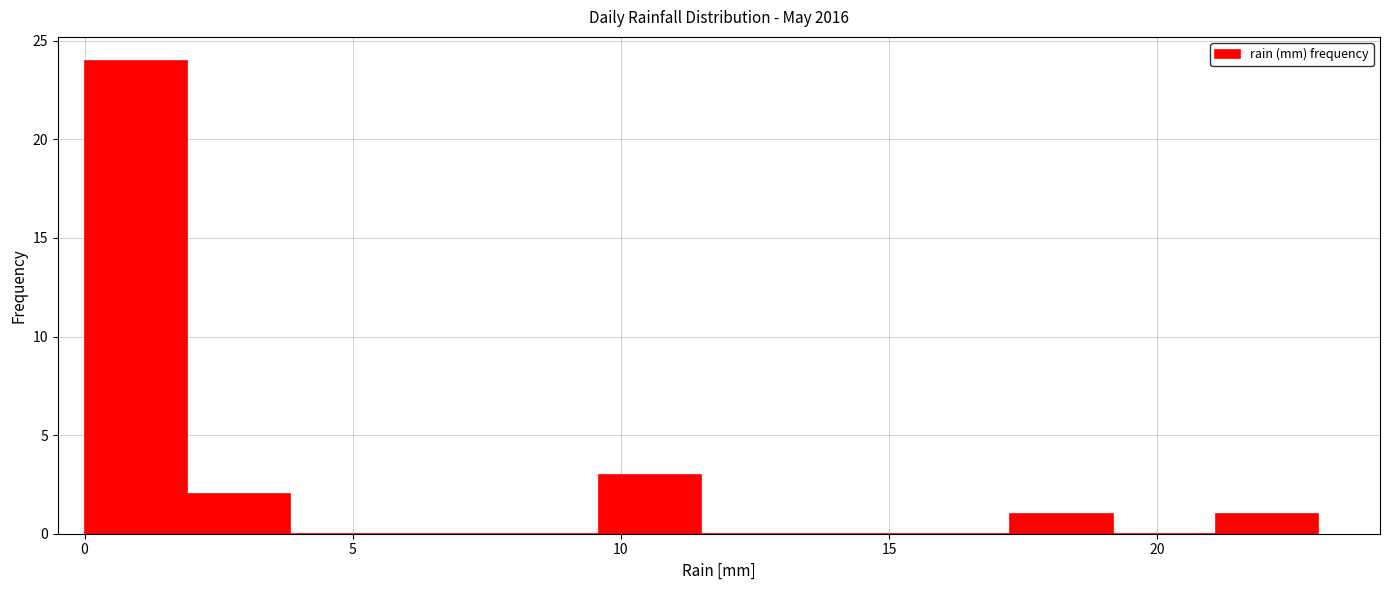

Around what value on the x-axis is the tallest bar? Give the approximate position of its centre, as read against the axis.

1.0